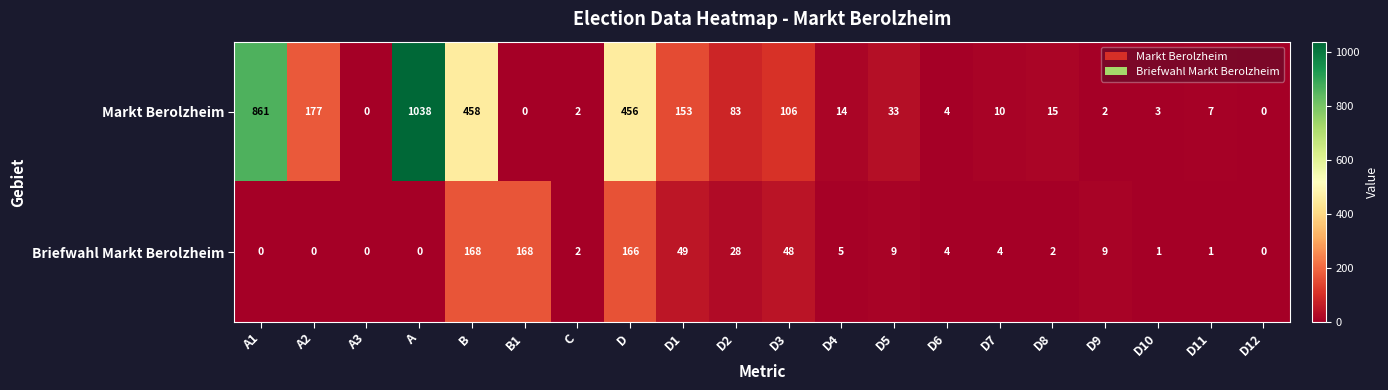

Which series has the widest spread of values?

Markt Berolzheim